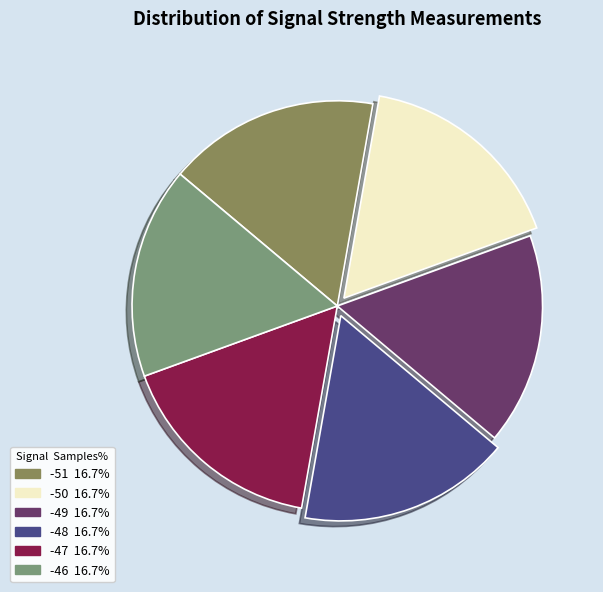

Approximately how many times larger is the value at -51 compared to -46?

1.0